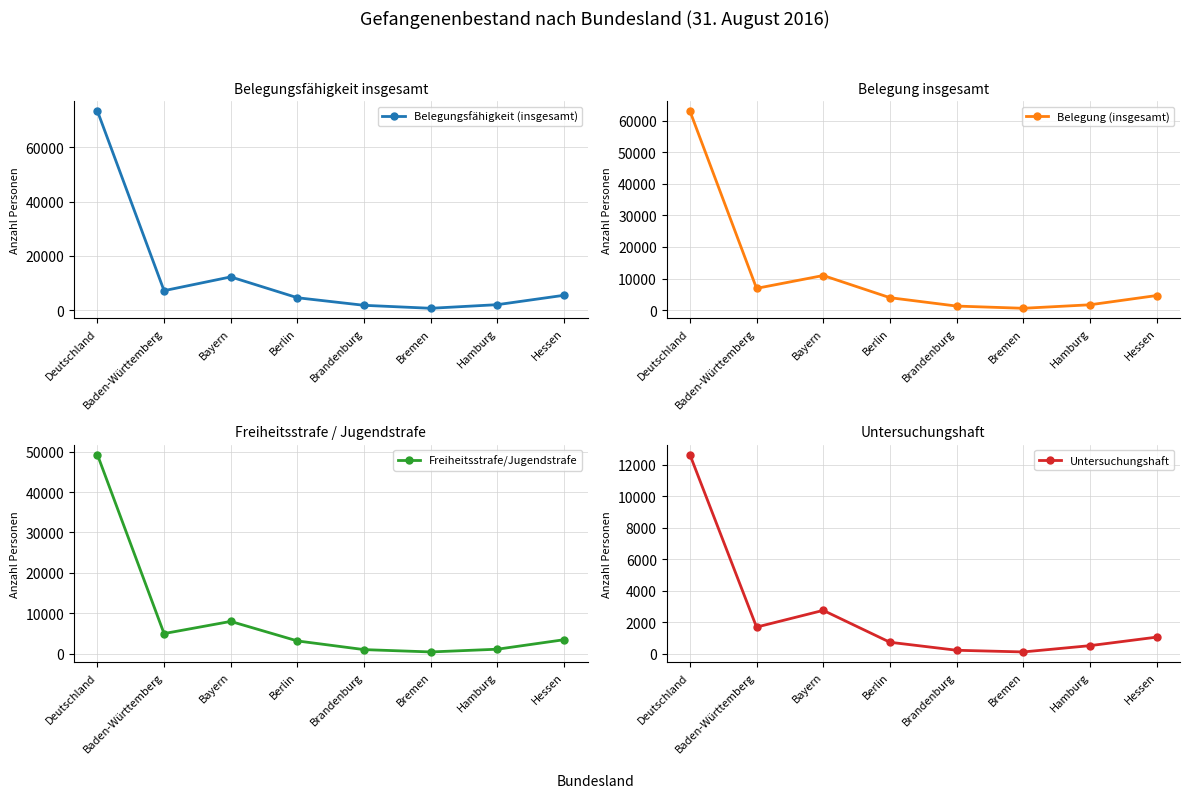

True or false: Untersuchungshaft and Belegung (insgesamt) cross at least once.

False